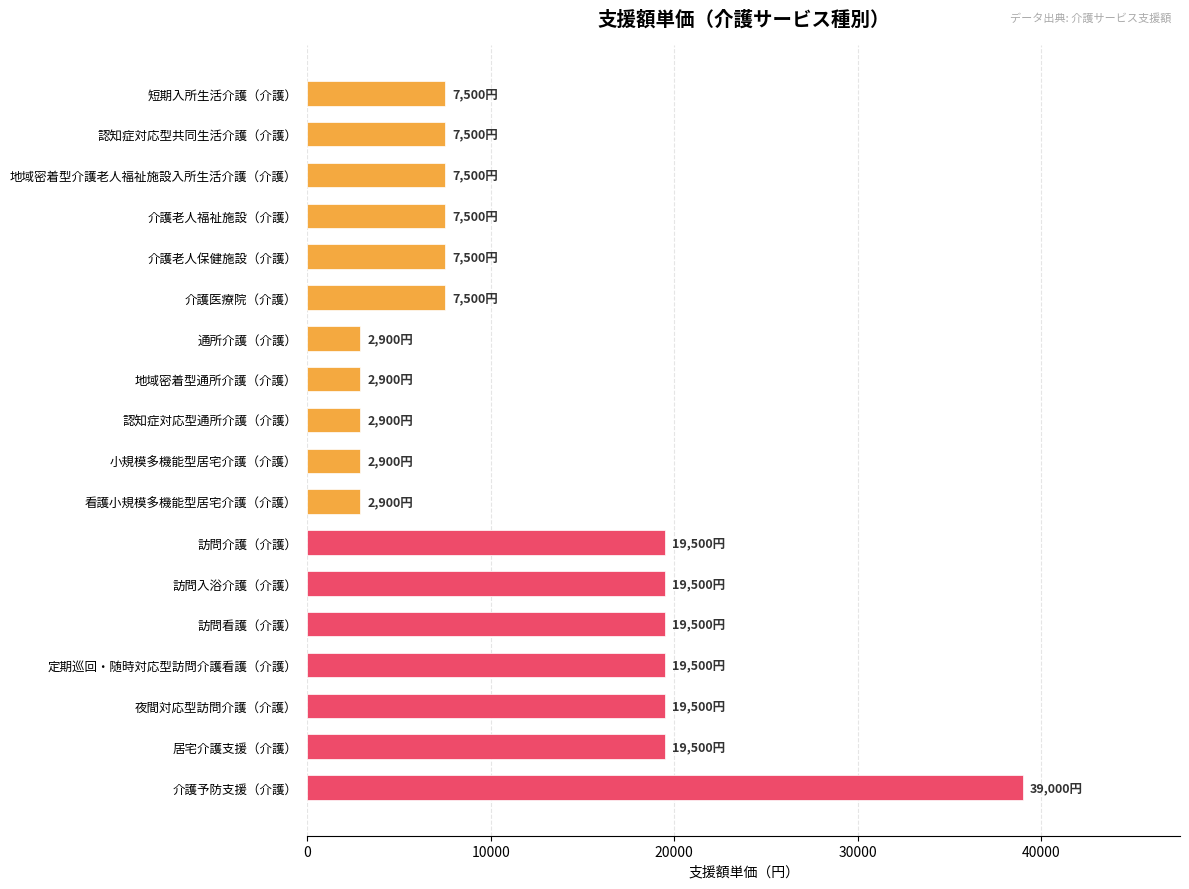

Reading top to bottom, what are all the values shown in this chart?

7500	7500	7500	7500	7500	7500	2900	2900	2900	2900	2900	19500	19500	19500	19500	19500	19500	39000